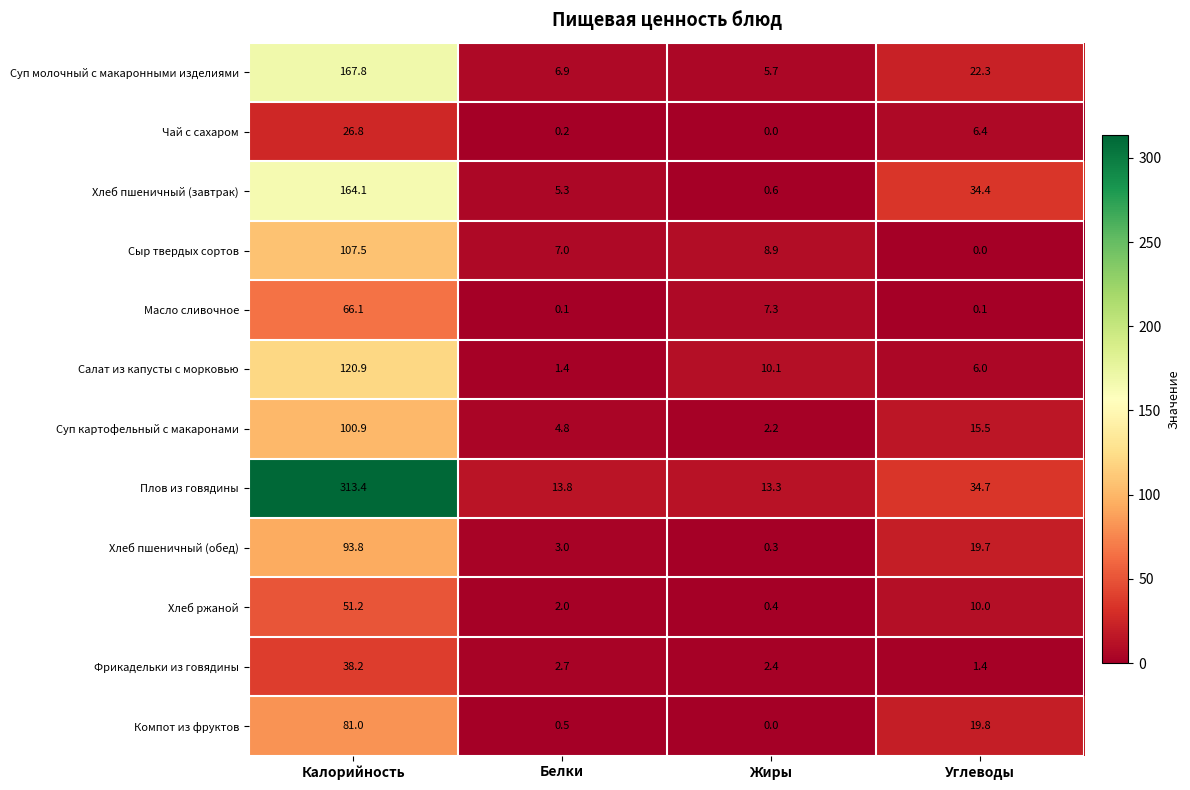

How many values in the Хлеб пшеничный (завтрак) series are below 34?

2